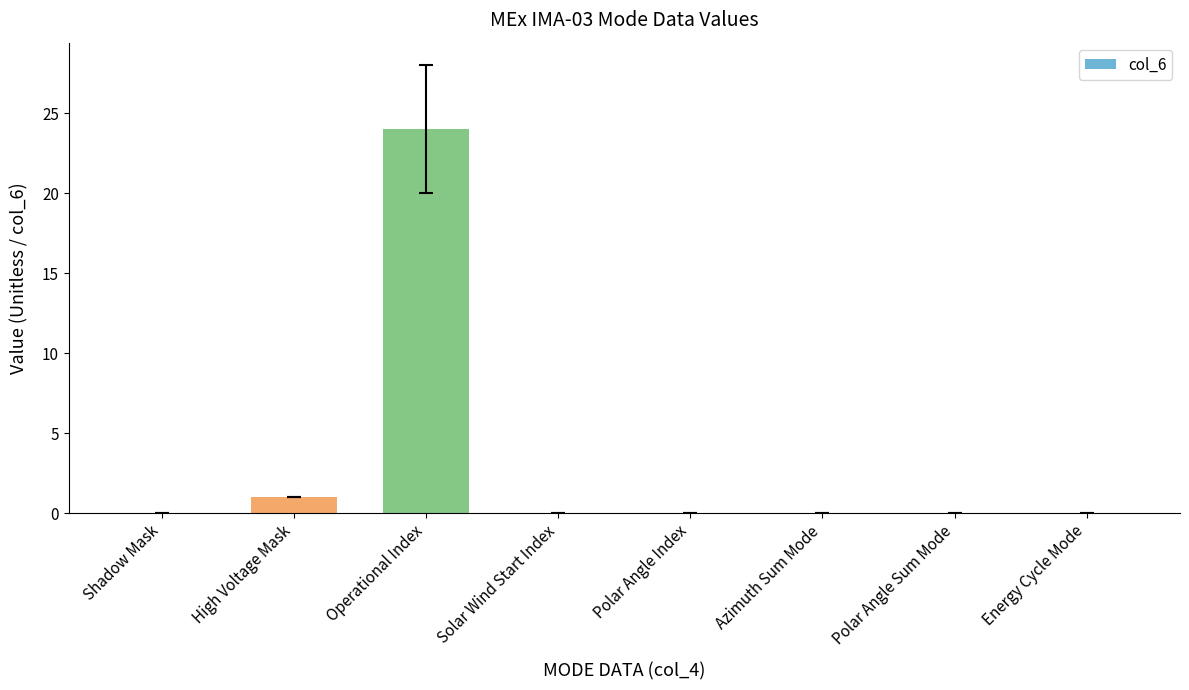

The chart shows a value of 0 at Solar Wind Start Index. True or false?

True